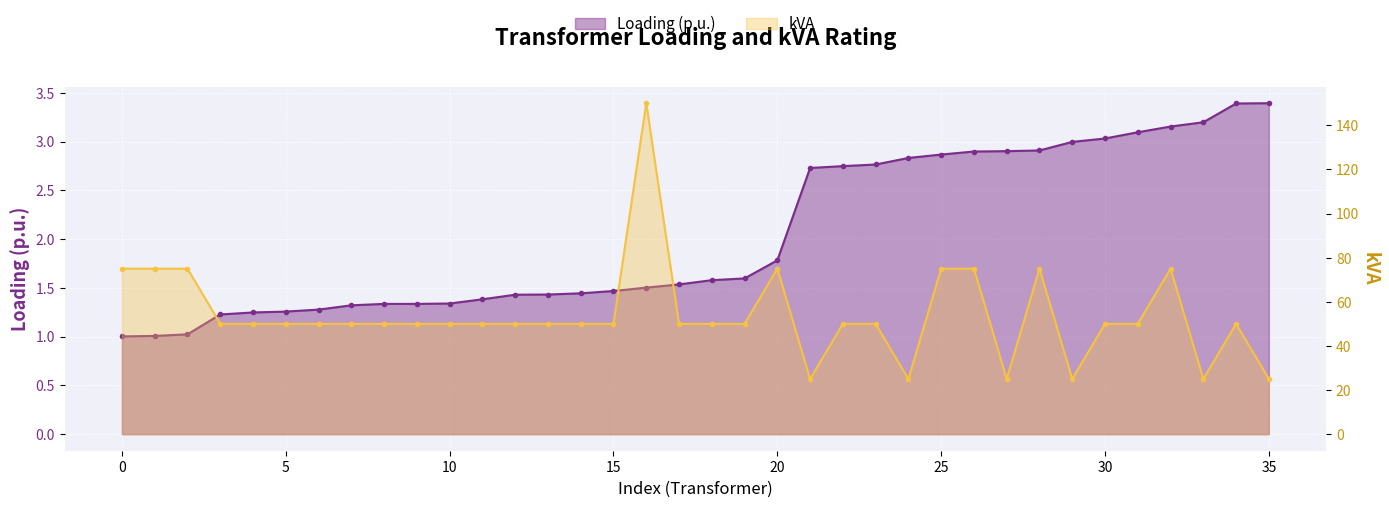

Does the chart display data point markers on the line(s)?

Yes